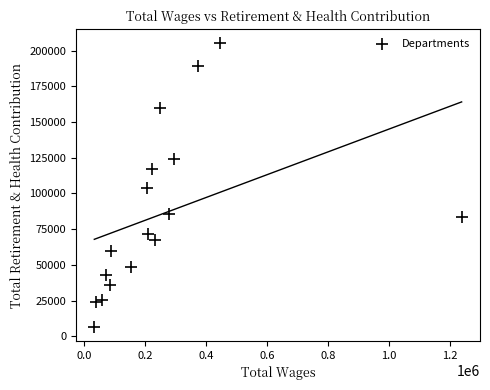

What Y value in the scatter plot is closest to 105900?

103560